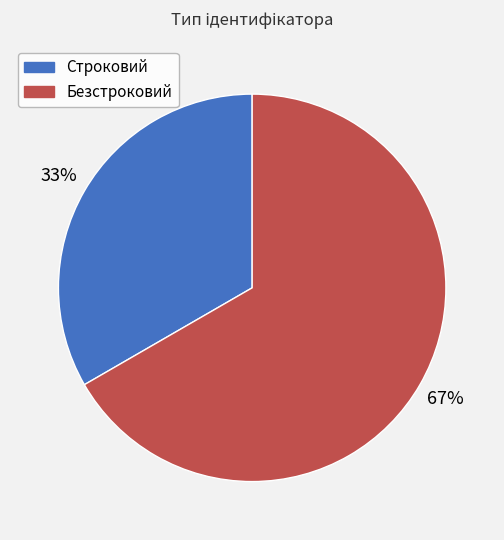

Is the sum of Безстроковий and Строковий greater than half?

Yes